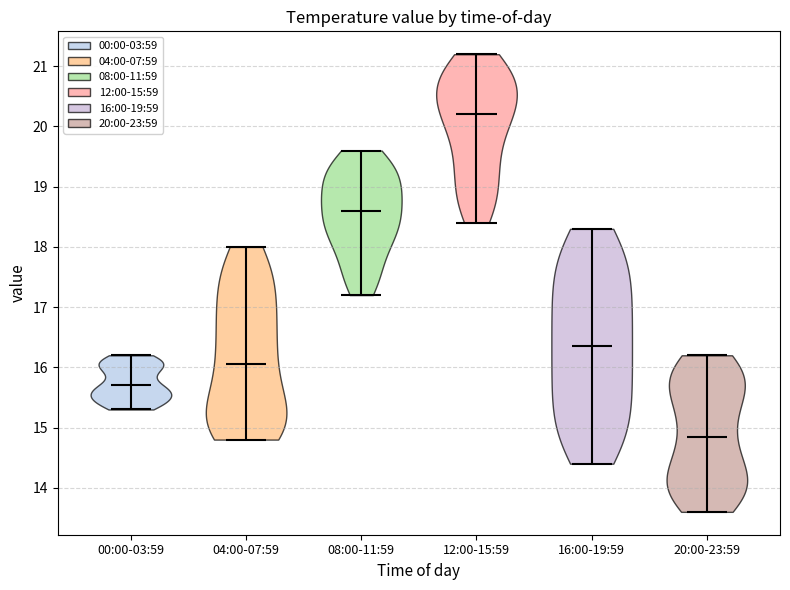

Which violin has the highest median line?

12:00-15:59